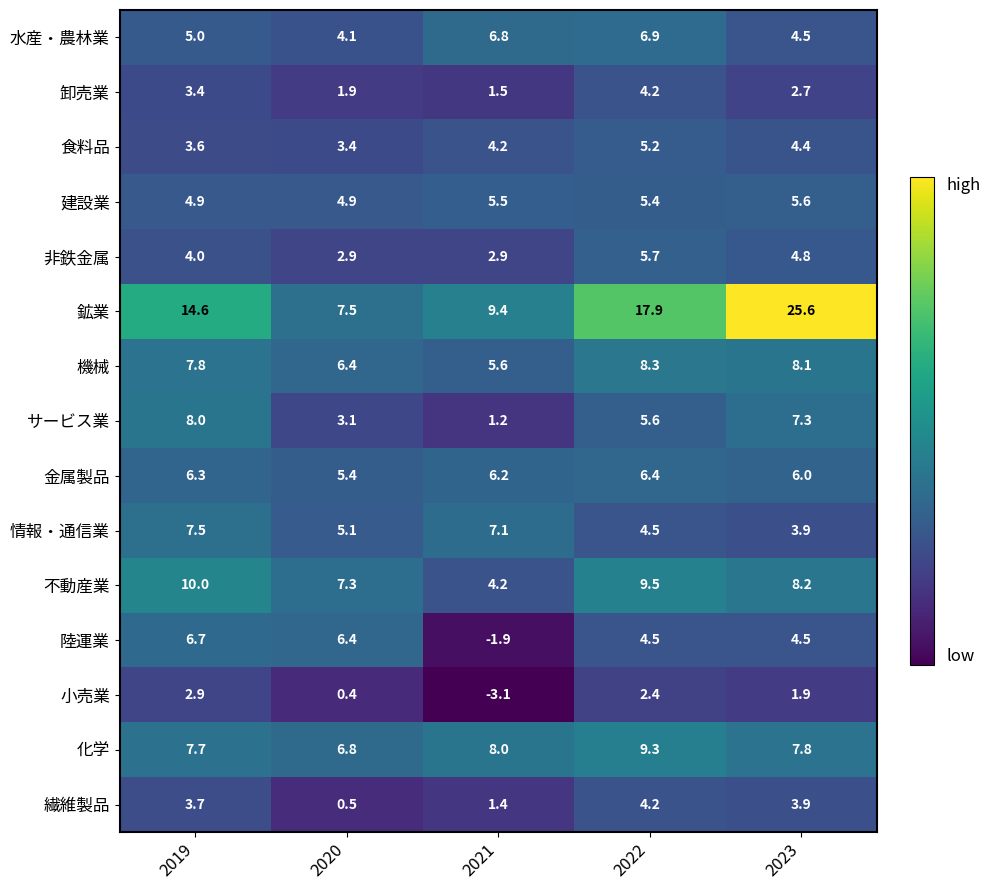

Which category has the highest value across all series?

2023